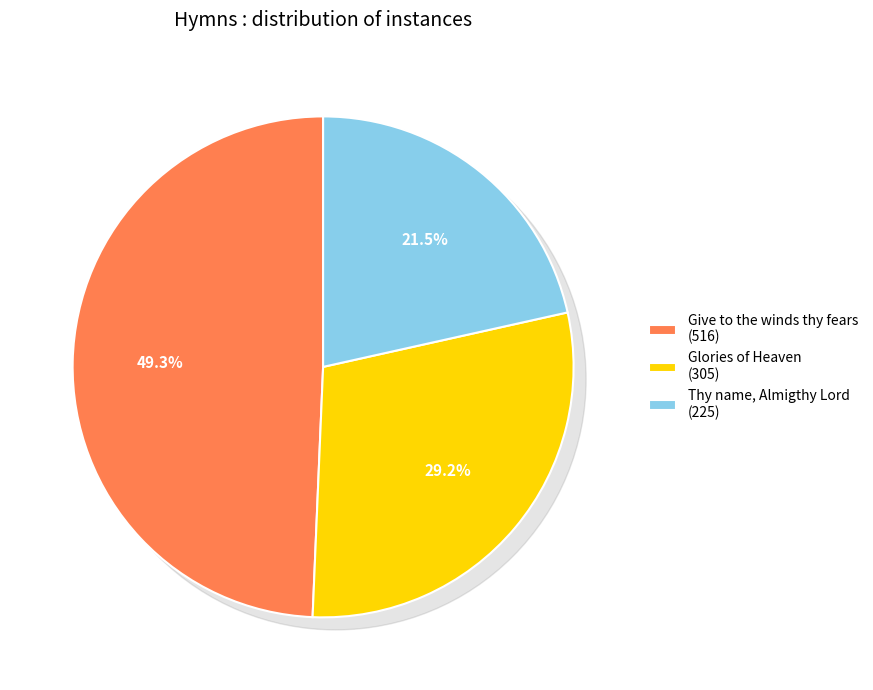

What is the change in value from Give to the winds thy fears to Thy name, Almigthy Lord?

-291